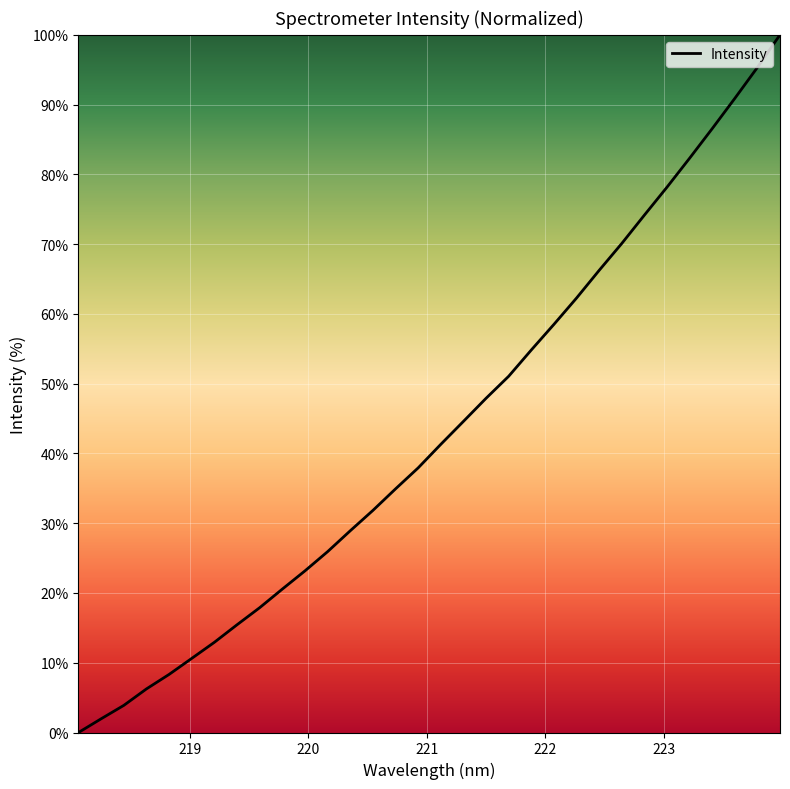

What is the maximum value shown in the chart?

100.0